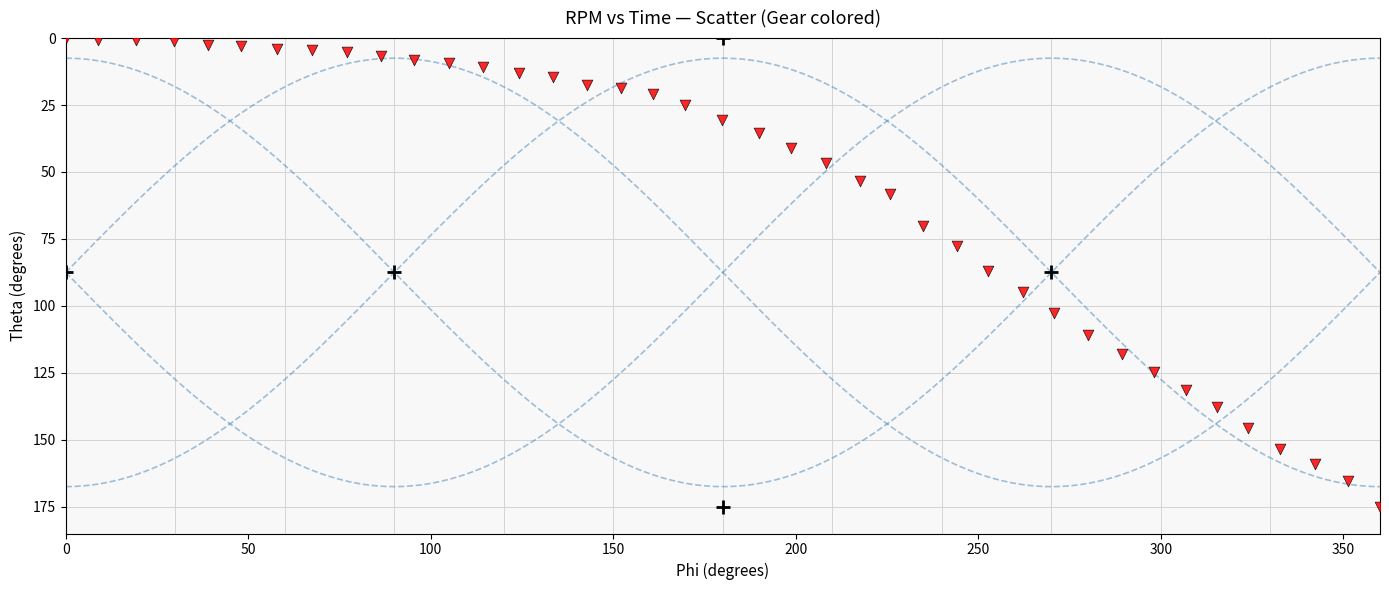

What is the range of Y values (max minus min)?

175.0